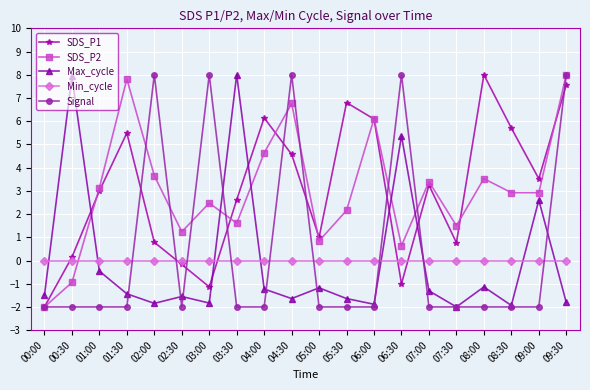

Where is the first local maximum for SDS_P1?

01:30